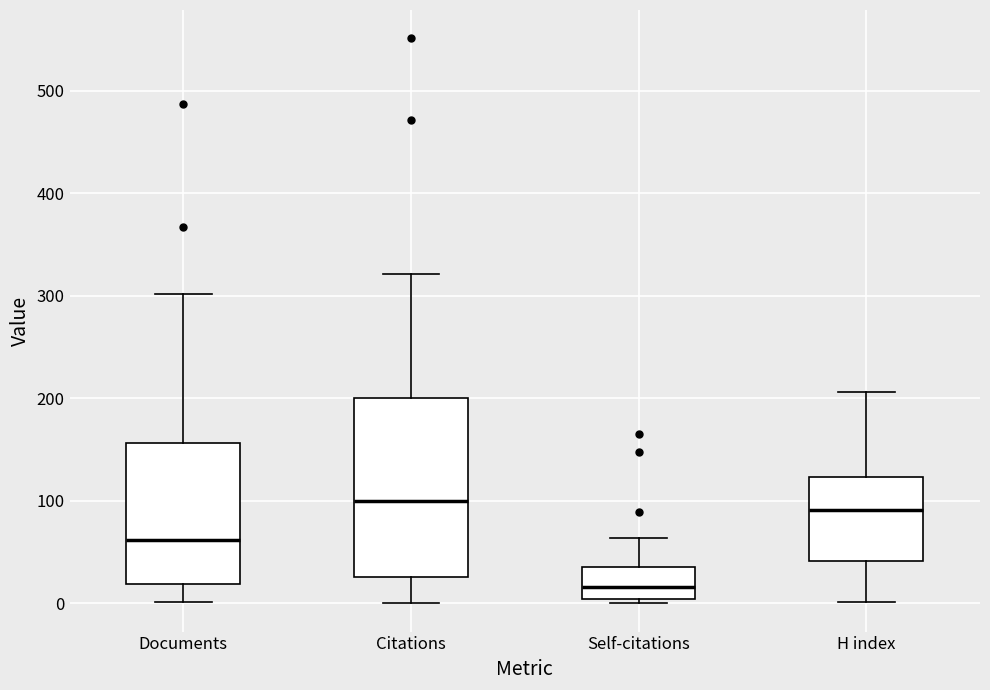

Which box is the tallest, from its lower edge to its upper edge?

Citations